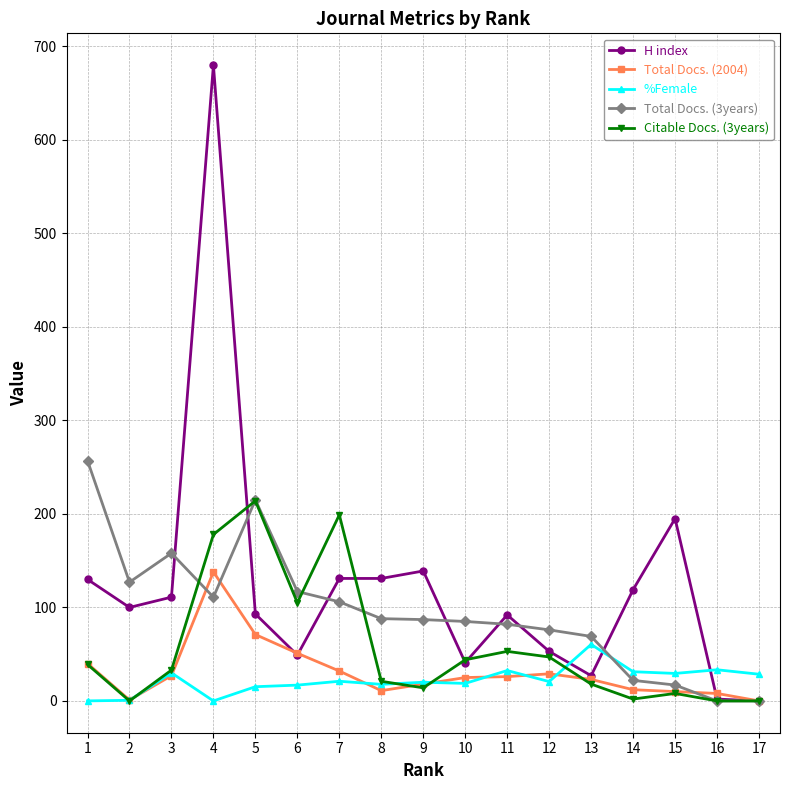

Is the value of Total Docs. (2004) at 1 greater than the value of Total Docs. (3years) at 8?

No